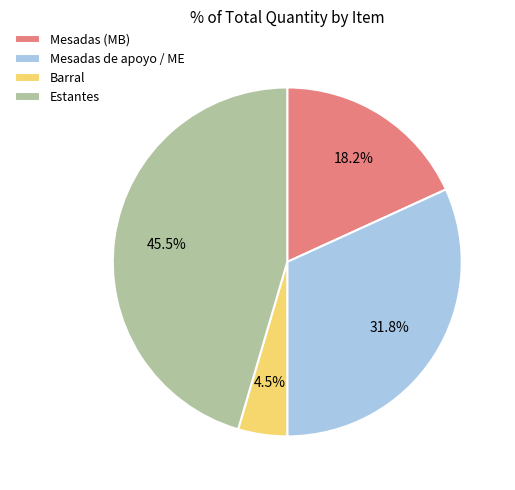

Combined, what portion of the pie is Estantes and Mesadas de apoyo / ME?

77.3%